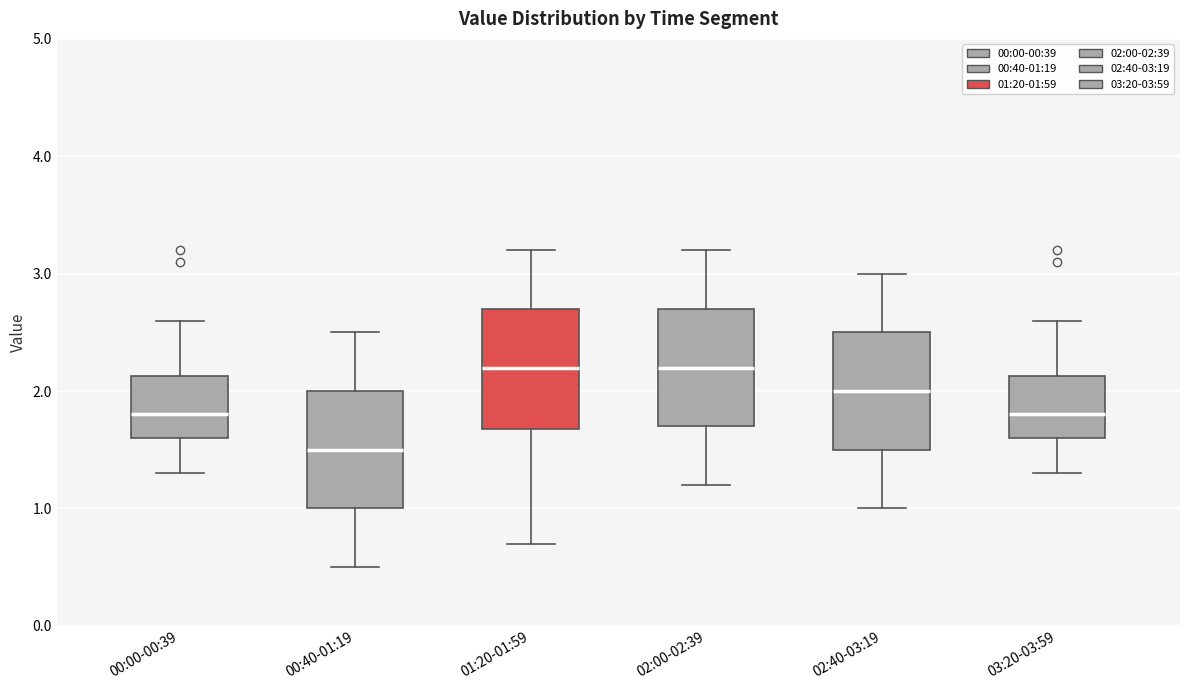

Reading left to right, read every box against the y-axis: the position of its median line, the range the box covers, and the ends of its whiskers. The values are not printed on the chart, so give them approximately, as read against the axis.

00:00-00:39: median 1.8, box 1.6 to 2.1, whiskers 1.3 to 2.6
00:40-01:19: median 1.5, box 1.0 to 2.0, whiskers 0.5 to 2.5
01:20-01:59: median 2.2, box 1.7 to 2.7, whiskers 0.7 to 3.2
02:00-02:39: median 2.2, box 1.7 to 2.7, whiskers 1.2 to 3.2
02:40-03:19: median 2.0, box 1.5 to 2.5, whiskers 1.0 to 3.0
03:20-03:59: median 1.8, box 1.6 to 2.1, whiskers 1.3 to 2.6